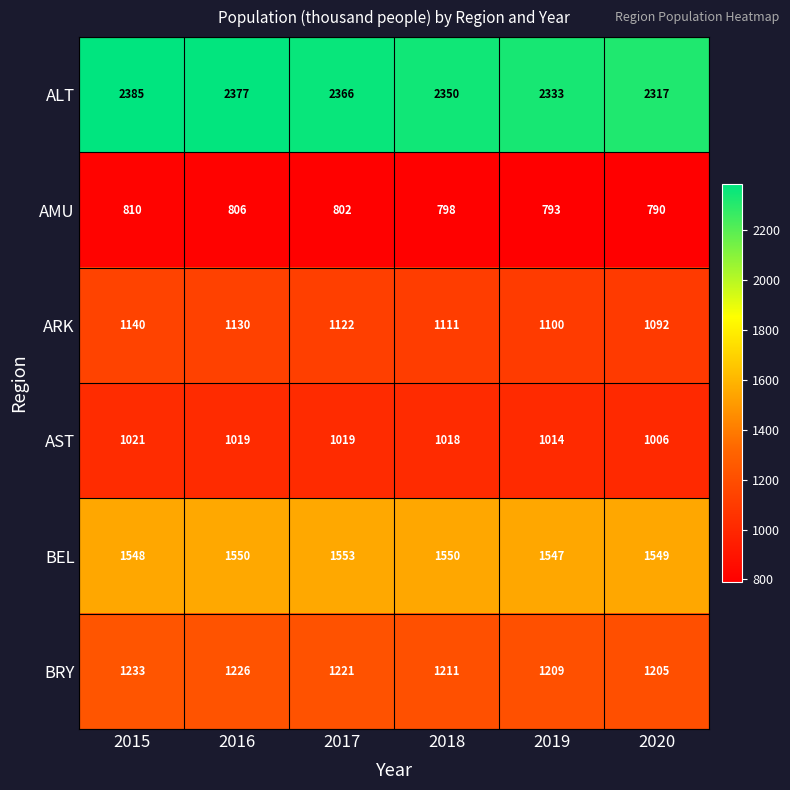

The value of AST at 2017 is 1019. True or false?

True